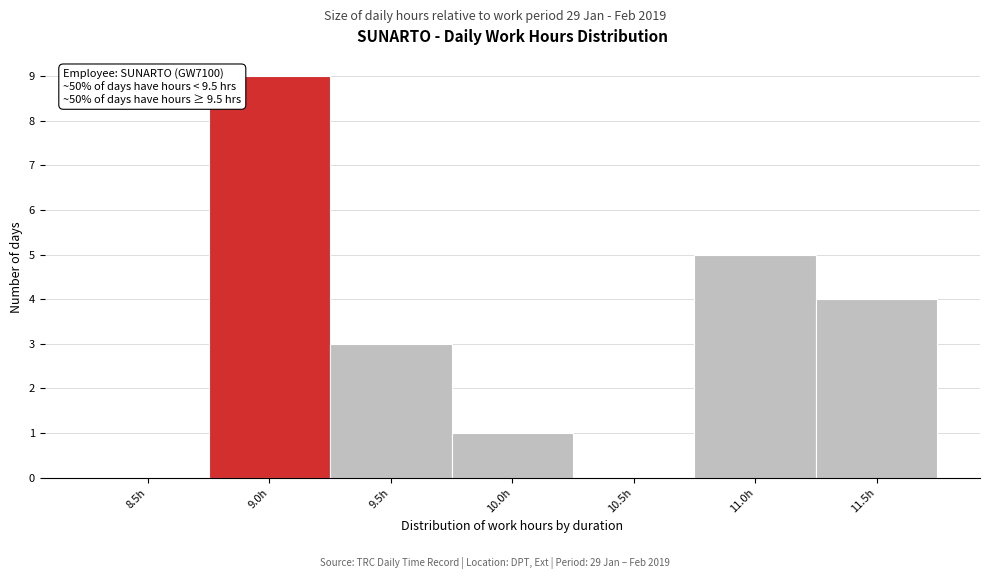

Reading right to left, list all the values displayed in this chart.

11.5h=4	11.0h=5	10.5h=0	10.0h=1	9.5h=3	9.0h=9	8.5h=0